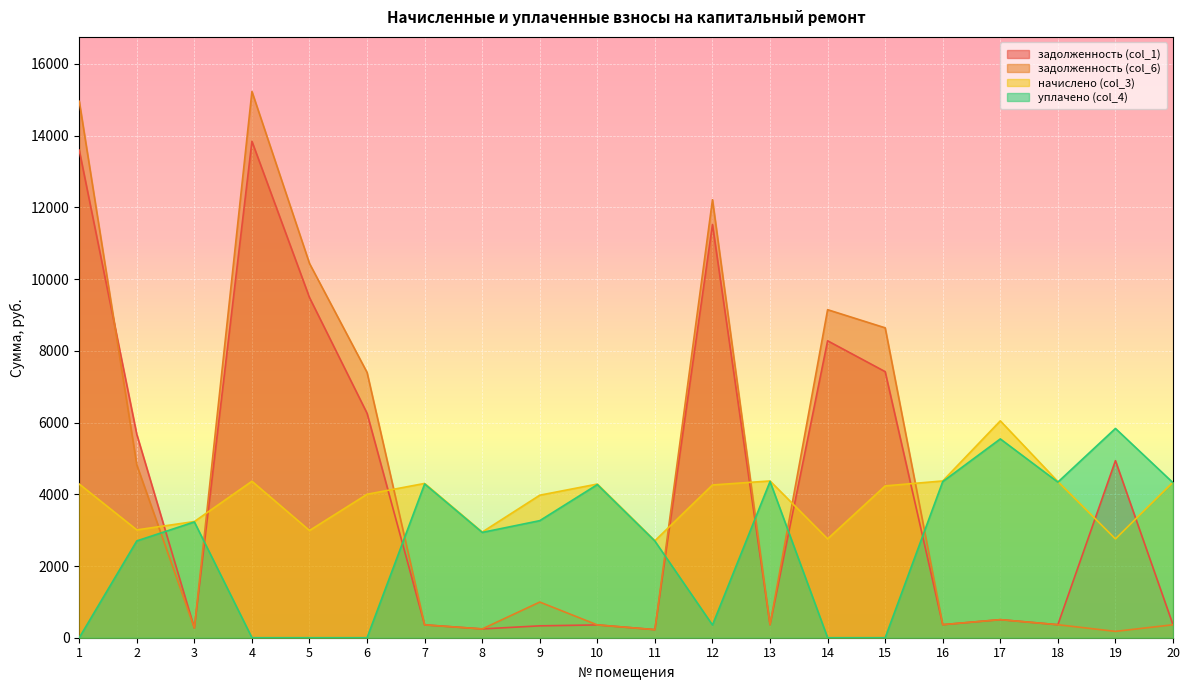

What is the value of the задолженность (col_1) point at the 12th from the left?

11521.3